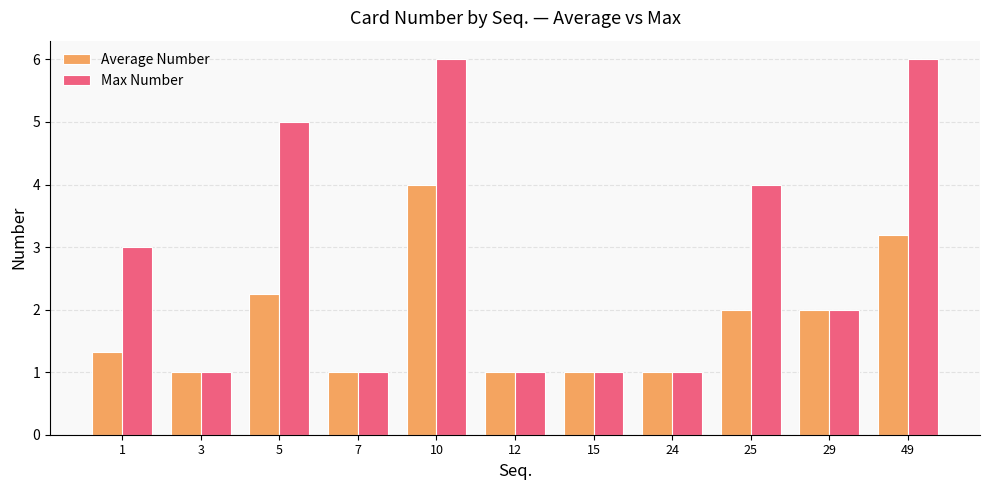

What is the difference between the maximum and minimum values in the Max Number series?

5.0